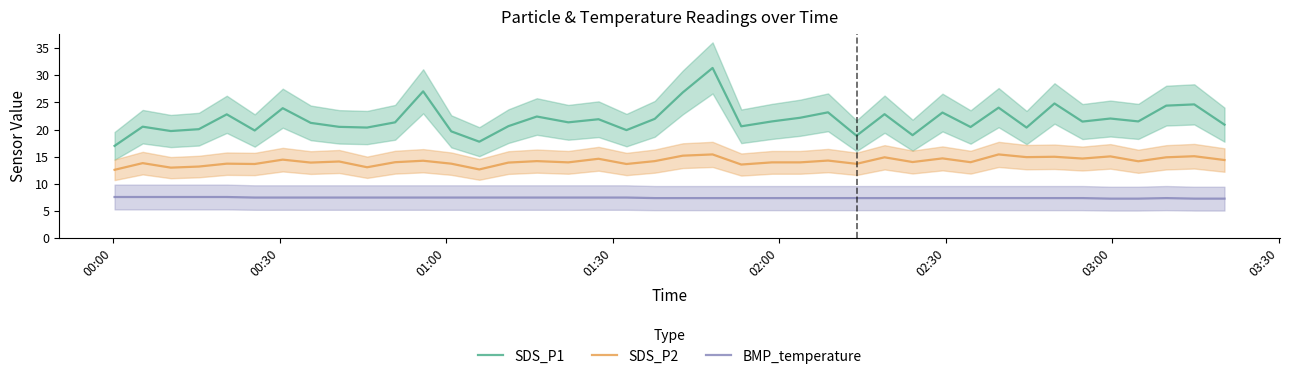

What is the maximum value for BMP_temperature?

7.6